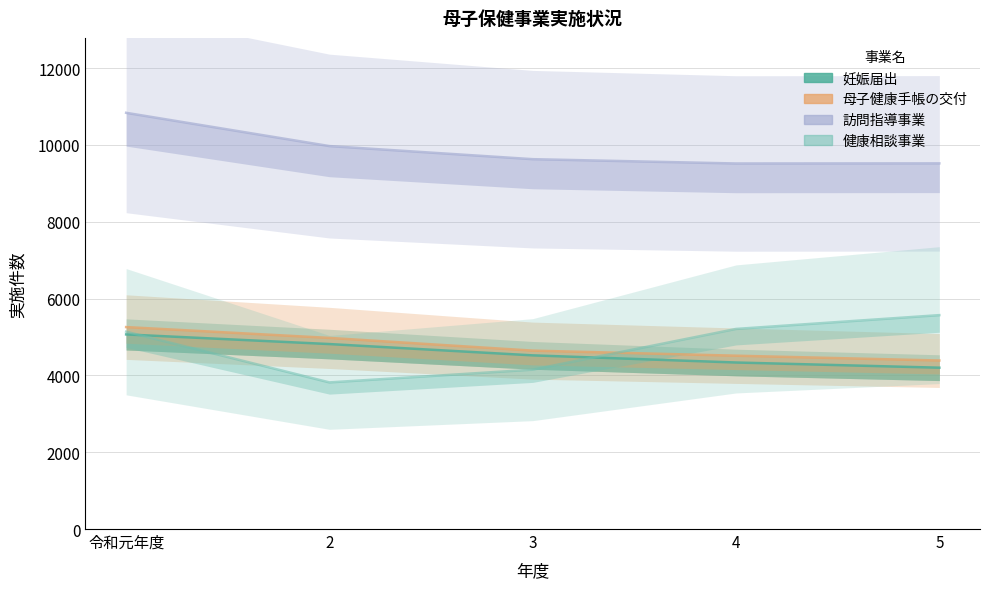

What are all the series names shown in the legend?

妊娠届出, 母子健康手帳の交付, 訪問指導事業, 健康相談事業